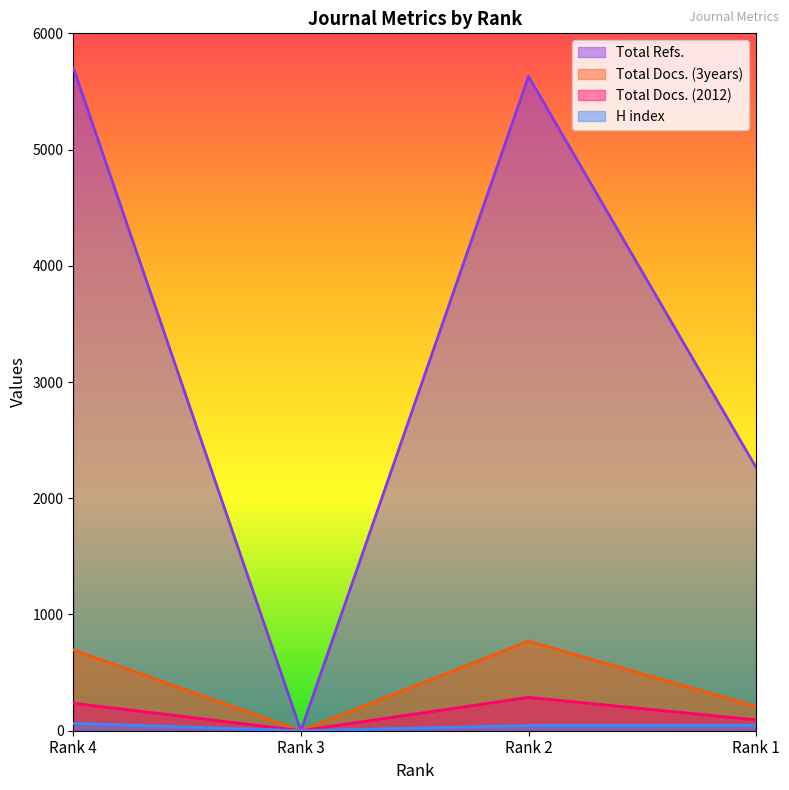

Where is Total Docs. (2012) nearest to the value 143?

Rank 1